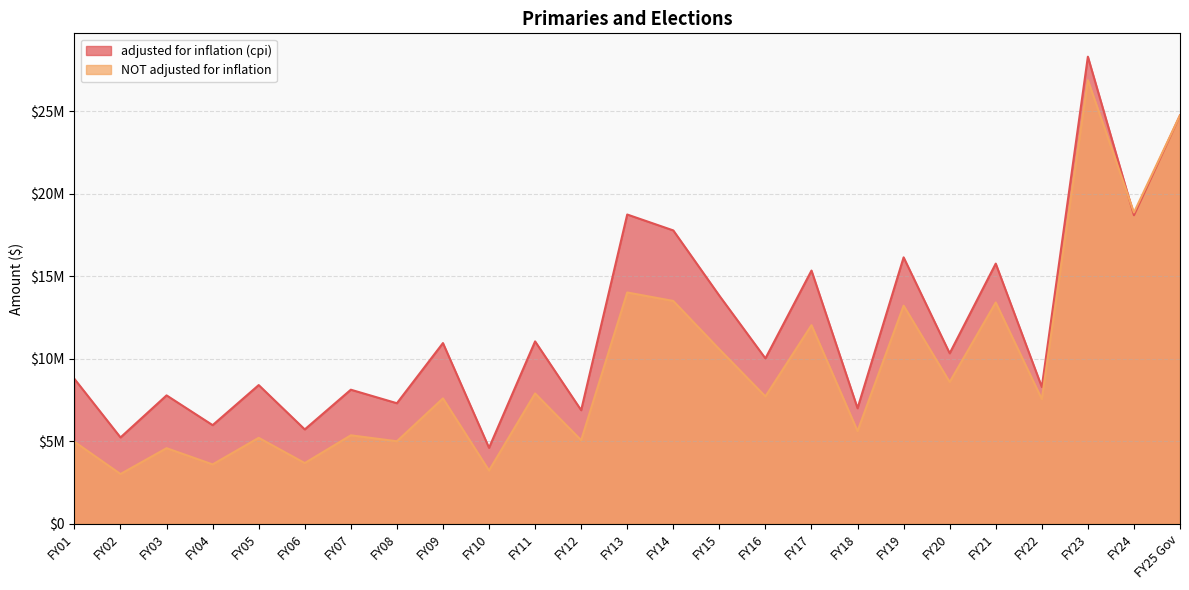

At which label does NOT adjusted for inflation first exceed 7600543?

FY11